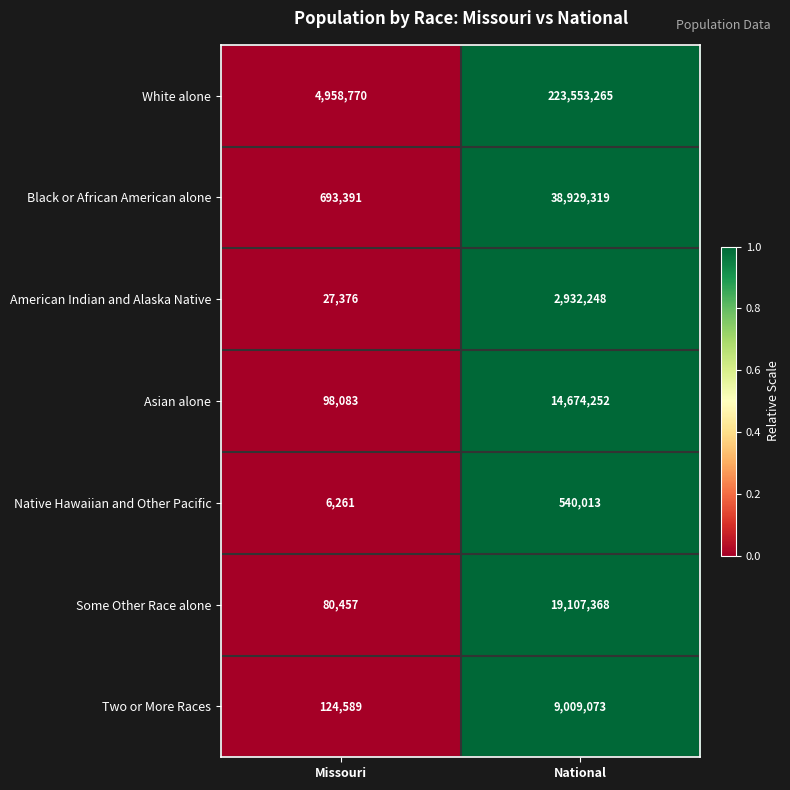

Reading left to right, transcribe all the data shown in this chart.

White alone: Missouri=4958770	National=223553265
Black or African American alone: Missouri=693391	National=38929319
American Indian and Alaska Native: Missouri=27376	National=2932248
Asian alone: Missouri=98083	National=14674252
Native Hawaiian and Other Pacific: Missouri=6261	National=540013
Some Other Race alone: Missouri=80457	National=19107368
Two or More Races: Missouri=124589	National=9009073